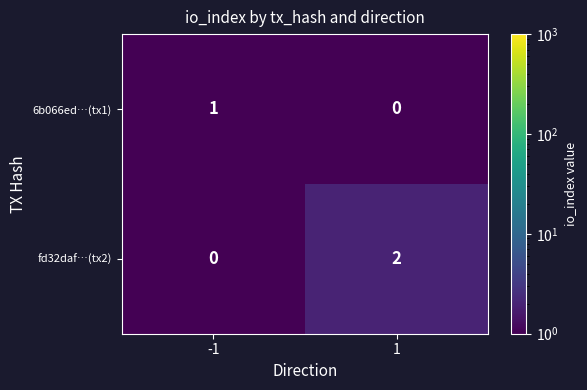

Reading left to right, extract all data points from this chart.

6b066ed…(tx1): -1=1	1=0
fd32daf…(tx2): -1=0	1=2